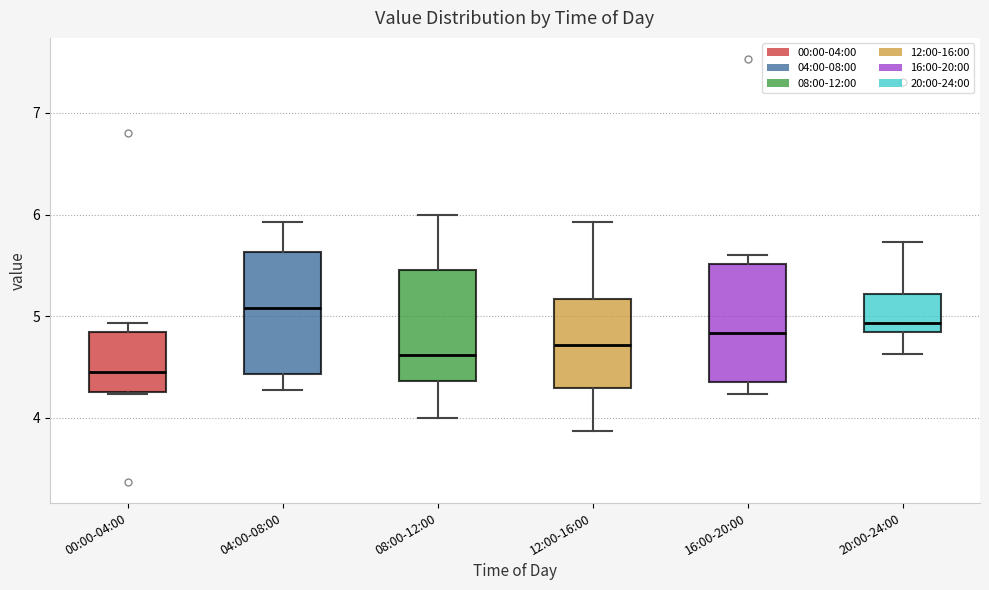

Reading left to right, transcribe this box plot: for each box, give where its median line is, the range the box spans, and where its two whiskers end, as read against the y-axis. The values are not printed on the chart, so give them approximately, as read against the axis.

00:00-04:00: median 4.5, box 4.3 to 4.8, whiskers 4.2 to 4.9
04:00-08:00: median 5.1, box 4.4 to 5.6, whiskers 4.3 to 5.9
08:00-12:00: median 4.6, box 4.4 to 5.5, whiskers 4.0 to 6.0
12:00-16:00: median 4.7, box 4.3 to 5.2, whiskers 3.9 to 5.9
16:00-20:00: median 4.8, box 4.3 to 5.5, whiskers 4.2 to 5.6
20:00-24:00: median 4.9, box 4.8 to 5.2, whiskers 4.6 to 5.7